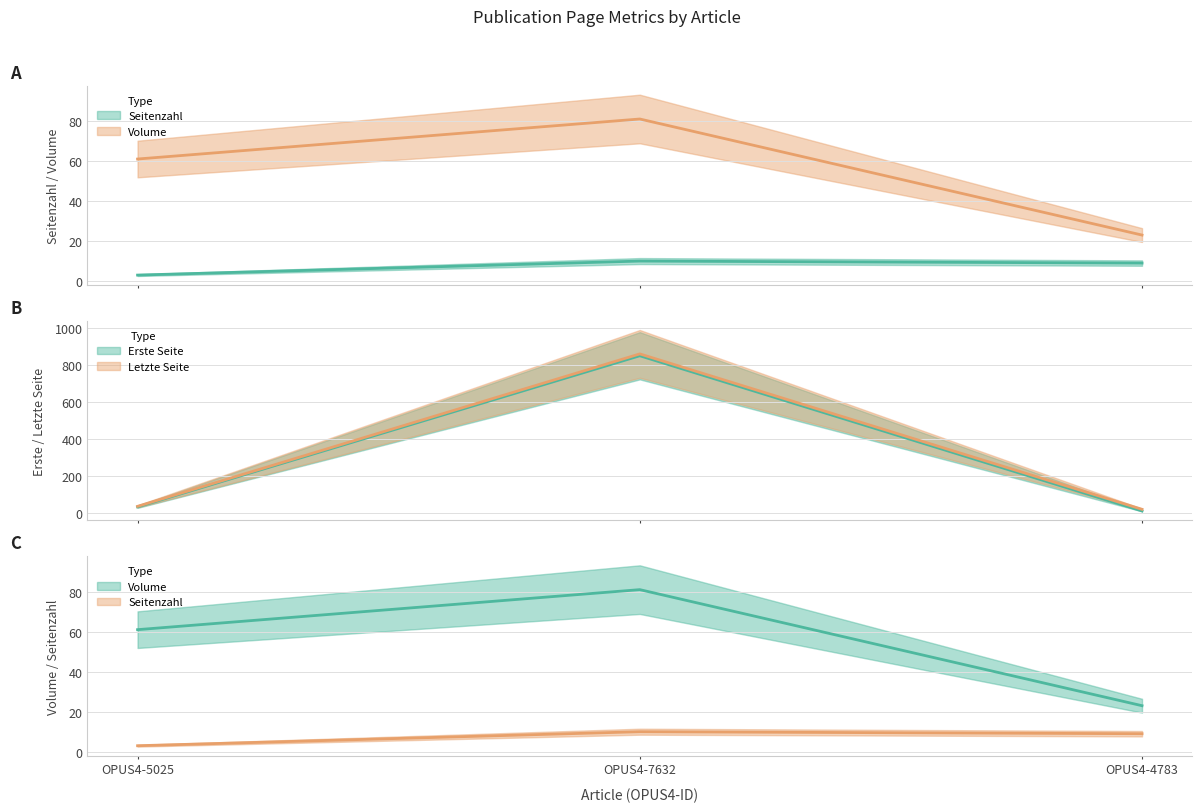

At which label does Volume reach its minimum?

OPUS4-4783